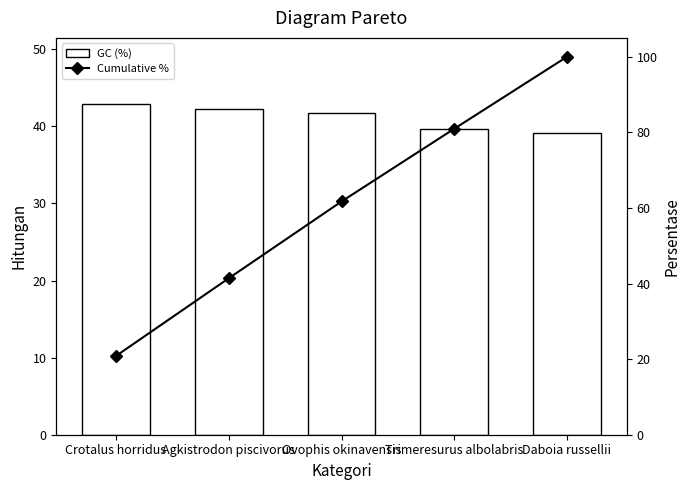

True or false: GC (%) has a value of 25.5 at Agkistrodon piscivorus.

False